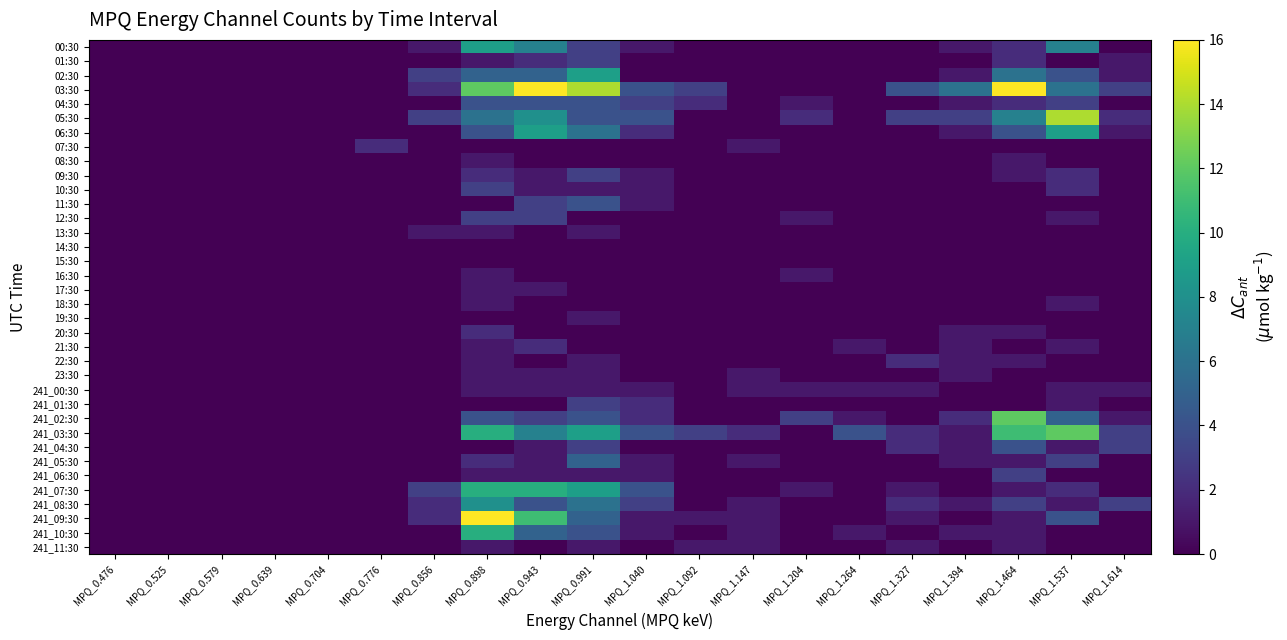

Reading left to right, extract all data points from this chart.

00:30: MPQ_0.476=0	MPQ_0.525=0	MPQ_0.579=0	MPQ_0.639=0	MPQ_0.704=0	MPQ_0.776=0	MPQ_0.856=1	MPQ_0.898=9	MPQ_0.943=7	MPQ_0.991=3	MPQ_1.040=1	MPQ_1.092=0	MPQ_1.147=0	MPQ_1.204=0	MPQ_1.264=0	MPQ_1.327=0	MPQ_1.394=1	MPQ_1.464=2	MPQ_1.537=7	MPQ_1.614=0
01:30: MPQ_0.476=0	MPQ_0.525=0	MPQ_0.579=0	MPQ_0.639=0	MPQ_0.704=0	MPQ_0.776=0	MPQ_0.856=0	MPQ_0.898=1	MPQ_0.943=2	MPQ_0.991=3	MPQ_1.040=0	MPQ_1.092=0	MPQ_1.147=0	MPQ_1.204=0	MPQ_1.264=0	MPQ_1.327=0	MPQ_1.394=0	MPQ_1.464=2	MPQ_1.537=0	MPQ_1.614=1
02:30: MPQ_0.476=0	MPQ_0.525=0	MPQ_0.579=0	MPQ_0.639=0	MPQ_0.704=0	MPQ_0.776=0	MPQ_0.856=3	MPQ_0.898=5	MPQ_0.943=5	MPQ_0.991=9	MPQ_1.040=0	MPQ_1.092=0	MPQ_1.147=0	MPQ_1.204=0	MPQ_1.264=0	MPQ_1.327=0	MPQ_1.394=1	MPQ_1.464=6	MPQ_1.537=4	MPQ_1.614=1
03:30: MPQ_0.476=0	MPQ_0.525=0	MPQ_0.579=0	MPQ_0.639=0	MPQ_0.704=0	MPQ_0.776=0	MPQ_0.856=2	MPQ_0.898=12	MPQ_0.943=16	MPQ_0.991=14	MPQ_1.040=4	MPQ_1.092=3	MPQ_1.147=0	MPQ_1.204=0	MPQ_1.264=0	MPQ_1.327=4	MPQ_1.394=6	MPQ_1.464=16	MPQ_1.537=6	MPQ_1.614=3
04:30: MPQ_0.476=0	MPQ_0.525=0	MPQ_0.579=0	MPQ_0.639=0	MPQ_0.704=0	MPQ_0.776=0	MPQ_0.856=0	MPQ_0.898=4	MPQ_0.943=4	MPQ_0.991=4	MPQ_1.040=3	MPQ_1.092=2	MPQ_1.147=0	MPQ_1.204=1	MPQ_1.264=0	MPQ_1.327=0	MPQ_1.394=1	MPQ_1.464=2	MPQ_1.537=3	MPQ_1.614=0
05:30: MPQ_0.476=0	MPQ_0.525=0	MPQ_0.579=0	MPQ_0.639=0	MPQ_0.704=0	MPQ_0.776=0	MPQ_0.856=3	MPQ_0.898=6	MPQ_0.943=8	MPQ_0.991=4	MPQ_1.040=4	MPQ_1.092=0	MPQ_1.147=0	MPQ_1.204=2	MPQ_1.264=0	MPQ_1.327=3	MPQ_1.394=3	MPQ_1.464=7	MPQ_1.537=14	MPQ_1.614=2
06:30: MPQ_0.476=0	MPQ_0.525=0	MPQ_0.579=0	MPQ_0.639=0	MPQ_0.704=0	MPQ_0.776=0	MPQ_0.856=0	MPQ_0.898=4	MPQ_0.943=9	MPQ_0.991=6	MPQ_1.040=2	MPQ_1.092=0	MPQ_1.147=0	MPQ_1.204=0	MPQ_1.264=0	MPQ_1.327=0	MPQ_1.394=1	MPQ_1.464=4	MPQ_1.537=9	MPQ_1.614=1
07:30: MPQ_0.476=0	MPQ_0.525=0	MPQ_0.579=0	MPQ_0.639=0	MPQ_0.704=0	MPQ_0.776=2	MPQ_0.856=0	MPQ_0.898=0	MPQ_0.943=0	MPQ_0.991=0	MPQ_1.040=0	MPQ_1.092=0	MPQ_1.147=1	MPQ_1.204=0	MPQ_1.264=0	MPQ_1.327=0	MPQ_1.394=0	MPQ_1.464=0	MPQ_1.537=0	MPQ_1.614=0
08:30: MPQ_0.476=0	MPQ_0.525=0	MPQ_0.579=0	MPQ_0.639=0	MPQ_0.704=0	MPQ_0.776=0	MPQ_0.856=0	MPQ_0.898=1	MPQ_0.943=0	MPQ_0.991=0	MPQ_1.040=0	MPQ_1.092=0	MPQ_1.147=0	MPQ_1.204=0	MPQ_1.264=0	MPQ_1.327=0	MPQ_1.394=0	MPQ_1.464=1	MPQ_1.537=0	MPQ_1.614=0
09:30: MPQ_0.476=0	MPQ_0.525=0	MPQ_0.579=0	MPQ_0.639=0	MPQ_0.704=0	MPQ_0.776=0	MPQ_0.856=0	MPQ_0.898=2	MPQ_0.943=1	MPQ_0.991=3	MPQ_1.040=1	MPQ_1.092=0	MPQ_1.147=0	MPQ_1.204=0	MPQ_1.264=0	MPQ_1.327=0	MPQ_1.394=0	MPQ_1.464=1	MPQ_1.537=2	MPQ_1.614=0
10:30: MPQ_0.476=0	MPQ_0.525=0	MPQ_0.579=0	MPQ_0.639=0	MPQ_0.704=0	MPQ_0.776=0	MPQ_0.856=0	MPQ_0.898=3	MPQ_0.943=1	MPQ_0.991=1	MPQ_1.040=1	MPQ_1.092=0	MPQ_1.147=0	MPQ_1.204=0	MPQ_1.264=0	MPQ_1.327=0	MPQ_1.394=0	MPQ_1.464=0	MPQ_1.537=2	MPQ_1.614=0
11:30: MPQ_0.476=0	MPQ_0.525=0	MPQ_0.579=0	MPQ_0.639=0	MPQ_0.704=0	MPQ_0.776=0	MPQ_0.856=0	MPQ_0.898=0	MPQ_0.943=3	MPQ_0.991=4	MPQ_1.040=1	MPQ_1.092=0	MPQ_1.147=0	MPQ_1.204=0	MPQ_1.264=0	MPQ_1.327=0	MPQ_1.394=0	MPQ_1.464=0	MPQ_1.537=0	MPQ_1.614=0
12:30: MPQ_0.476=0	MPQ_0.525=0	MPQ_0.579=0	MPQ_0.639=0	MPQ_0.704=0	MPQ_0.776=0	MPQ_0.856=0	MPQ_0.898=3	MPQ_0.943=3	MPQ_0.991=0	MPQ_1.040=0	MPQ_1.092=0	MPQ_1.147=0	MPQ_1.204=1	MPQ_1.264=0	MPQ_1.327=0	MPQ_1.394=0	MPQ_1.464=0	MPQ_1.537=1	MPQ_1.614=0
13:30: MPQ_0.476=0	MPQ_0.525=0	MPQ_0.579=0	MPQ_0.639=0	MPQ_0.704=0	MPQ_0.776=0	MPQ_0.856=1	MPQ_0.898=1	MPQ_0.943=0	MPQ_0.991=1	MPQ_1.040=0	MPQ_1.092=0	MPQ_1.147=0	MPQ_1.204=0	MPQ_1.264=0	MPQ_1.327=0	MPQ_1.394=0	MPQ_1.464=0	MPQ_1.537=0	MPQ_1.614=0
14:30: MPQ_0.476=0	MPQ_0.525=0	MPQ_0.579=0	MPQ_0.639=0	MPQ_0.704=0	MPQ_0.776=0	MPQ_0.856=0	MPQ_0.898=0	MPQ_0.943=0	MPQ_0.991=0	MPQ_1.040=0	MPQ_1.092=0	MPQ_1.147=0	MPQ_1.204=0	MPQ_1.264=0	MPQ_1.327=0	MPQ_1.394=0	MPQ_1.464=0	MPQ_1.537=0	MPQ_1.614=0
15:30: MPQ_0.476=0	MPQ_0.525=0	MPQ_0.579=0	MPQ_0.639=0	MPQ_0.704=0	MPQ_0.776=0	MPQ_0.856=0	MPQ_0.898=0	MPQ_0.943=0	MPQ_0.991=0	MPQ_1.040=0	MPQ_1.092=0	MPQ_1.147=0	MPQ_1.204=0	MPQ_1.264=0	MPQ_1.327=0	MPQ_1.394=0	MPQ_1.464=0	MPQ_1.537=0	MPQ_1.614=0
16:30: MPQ_0.476=0	MPQ_0.525=0	MPQ_0.579=0	MPQ_0.639=0	MPQ_0.704=0	MPQ_0.776=0	MPQ_0.856=0	MPQ_0.898=1	MPQ_0.943=0	MPQ_0.991=0	MPQ_1.040=0	MPQ_1.092=0	MPQ_1.147=0	MPQ_1.204=1	MPQ_1.264=0	MPQ_1.327=0	MPQ_1.394=0	MPQ_1.464=0	MPQ_1.537=0	MPQ_1.614=0
17:30: MPQ_0.476=0	MPQ_0.525=0	MPQ_0.579=0	MPQ_0.639=0	MPQ_0.704=0	MPQ_0.776=0	MPQ_0.856=0	MPQ_0.898=1	MPQ_0.943=1	MPQ_0.991=0	MPQ_1.040=0	MPQ_1.092=0	MPQ_1.147=0	MPQ_1.204=0	MPQ_1.264=0	MPQ_1.327=0	MPQ_1.394=0	MPQ_1.464=0	MPQ_1.537=0	MPQ_1.614=0
18:30: MPQ_0.476=0	MPQ_0.525=0	MPQ_0.579=0	MPQ_0.639=0	MPQ_0.704=0	MPQ_0.776=0	MPQ_0.856=0	MPQ_0.898=1	MPQ_0.943=0	MPQ_0.991=0	MPQ_1.040=0	MPQ_1.092=0	MPQ_1.147=0	MPQ_1.204=0	MPQ_1.264=0	MPQ_1.327=0	MPQ_1.394=0	MPQ_1.464=0	MPQ_1.537=1	MPQ_1.614=0
19:30: MPQ_0.476=0	MPQ_0.525=0	MPQ_0.579=0	MPQ_0.639=0	MPQ_0.704=0	MPQ_0.776=0	MPQ_0.856=0	MPQ_0.898=0	MPQ_0.943=0	MPQ_0.991=1	MPQ_1.040=0	MPQ_1.092=0	MPQ_1.147=0	MPQ_1.204=0	MPQ_1.264=0	MPQ_1.327=0	MPQ_1.394=0	MPQ_1.464=0	MPQ_1.537=0	MPQ_1.614=0
20:30: MPQ_0.476=0	MPQ_0.525=0	MPQ_0.579=0	MPQ_0.639=0	MPQ_0.704=0	MPQ_0.776=0	MPQ_0.856=0	MPQ_0.898=2	MPQ_0.943=0	MPQ_0.991=0	MPQ_1.040=0	MPQ_1.092=0	MPQ_1.147=0	MPQ_1.204=0	MPQ_1.264=0	MPQ_1.327=0	MPQ_1.394=1	MPQ_1.464=1	MPQ_1.537=0	MPQ_1.614=0
21:30: MPQ_0.476=0	MPQ_0.525=0	MPQ_0.579=0	MPQ_0.639=0	MPQ_0.704=0	MPQ_0.776=0	MPQ_0.856=0	MPQ_0.898=1	MPQ_0.943=2	MPQ_0.991=0	MPQ_1.040=0	MPQ_1.092=0	MPQ_1.147=0	MPQ_1.204=0	MPQ_1.264=1	MPQ_1.327=0	MPQ_1.394=1	MPQ_1.464=0	MPQ_1.537=1	MPQ_1.614=0
22:30: MPQ_0.476=0	MPQ_0.525=0	MPQ_0.579=0	MPQ_0.639=0	MPQ_0.704=0	MPQ_0.776=0	MPQ_0.856=0	MPQ_0.898=1	MPQ_0.943=0	MPQ_0.991=1	MPQ_1.040=0	MPQ_1.092=0	MPQ_1.147=0	MPQ_1.204=0	MPQ_1.264=0	MPQ_1.327=2	MPQ_1.394=1	MPQ_1.464=1	MPQ_1.537=0	MPQ_1.614=0
23:30: MPQ_0.476=0	MPQ_0.525=0	MPQ_0.579=0	MPQ_0.639=0	MPQ_0.704=0	MPQ_0.776=0	MPQ_0.856=0	MPQ_0.898=1	MPQ_0.943=1	MPQ_0.991=1	MPQ_1.040=0	MPQ_1.092=0	MPQ_1.147=1	MPQ_1.204=0	MPQ_1.264=0	MPQ_1.327=0	MPQ_1.394=1	MPQ_1.464=0	MPQ_1.537=0	MPQ_1.614=0
241_00:30: MPQ_0.476=0	MPQ_0.525=0	MPQ_0.579=0	MPQ_0.639=0	MPQ_0.704=0	MPQ_0.776=0	MPQ_0.856=0	MPQ_0.898=1	MPQ_0.943=1	MPQ_0.991=1	MPQ_1.040=1	MPQ_1.092=0	MPQ_1.147=1	MPQ_1.204=1	MPQ_1.264=1	MPQ_1.327=1	MPQ_1.394=0	MPQ_1.464=0	MPQ_1.537=1	MPQ_1.614=1
241_01:30: MPQ_0.476=0	MPQ_0.525=0	MPQ_0.579=0	MPQ_0.639=0	MPQ_0.704=0	MPQ_0.776=0	MPQ_0.856=0	MPQ_0.898=0	MPQ_0.943=0	MPQ_0.991=3	MPQ_1.040=2	MPQ_1.092=0	MPQ_1.147=0	MPQ_1.204=0	MPQ_1.264=0	MPQ_1.327=0	MPQ_1.394=0	MPQ_1.464=0	MPQ_1.537=1	MPQ_1.614=0
241_02:30: MPQ_0.476=0	MPQ_0.525=0	MPQ_0.579=0	MPQ_0.639=0	MPQ_0.704=0	MPQ_0.776=0	MPQ_0.856=0	MPQ_0.898=4	MPQ_0.943=3	MPQ_0.991=4	MPQ_1.040=2	MPQ_1.092=0	MPQ_1.147=0	MPQ_1.204=3	MPQ_1.264=1	MPQ_1.327=0	MPQ_1.394=2	MPQ_1.464=12	MPQ_1.537=5	MPQ_1.614=1
241_03:30: MPQ_0.476=0	MPQ_0.525=0	MPQ_0.579=0	MPQ_0.639=0	MPQ_0.704=0	MPQ_0.776=0	MPQ_0.856=0	MPQ_0.898=10	MPQ_0.943=7	MPQ_0.991=9	MPQ_1.040=4	MPQ_1.092=3	MPQ_1.147=2	MPQ_1.204=0	MPQ_1.264=4	MPQ_1.327=2	MPQ_1.394=1	MPQ_1.464=11	MPQ_1.537=12	MPQ_1.614=3
241_04:30: MPQ_0.476=0	MPQ_0.525=0	MPQ_0.579=0	MPQ_0.639=0	MPQ_0.704=0	MPQ_0.776=0	MPQ_0.856=0	MPQ_0.898=0	MPQ_0.943=1	MPQ_0.991=3	MPQ_1.040=0	MPQ_1.092=0	MPQ_1.147=0	MPQ_1.204=0	MPQ_1.264=0	MPQ_1.327=2	MPQ_1.394=1	MPQ_1.464=4	MPQ_1.537=1	MPQ_1.614=3
241_05:30: MPQ_0.476=0	MPQ_0.525=0	MPQ_0.579=0	MPQ_0.639=0	MPQ_0.704=0	MPQ_0.776=0	MPQ_0.856=0	MPQ_0.898=2	MPQ_0.943=1	MPQ_0.991=5	MPQ_1.040=1	MPQ_1.092=0	MPQ_1.147=1	MPQ_1.204=0	MPQ_1.264=0	MPQ_1.327=0	MPQ_1.394=1	MPQ_1.464=1	MPQ_1.537=3	MPQ_1.614=0
241_06:30: MPQ_0.476=0	MPQ_0.525=0	MPQ_0.579=0	MPQ_0.639=0	MPQ_0.704=0	MPQ_0.776=0	MPQ_0.856=0	MPQ_0.898=1	MPQ_0.943=1	MPQ_0.991=1	MPQ_1.040=1	MPQ_1.092=0	MPQ_1.147=0	MPQ_1.204=0	MPQ_1.264=0	MPQ_1.327=0	MPQ_1.394=0	MPQ_1.464=3	MPQ_1.537=0	MPQ_1.614=0
241_07:30: MPQ_0.476=0	MPQ_0.525=0	MPQ_0.579=0	MPQ_0.639=0	MPQ_0.704=0	MPQ_0.776=0	MPQ_0.856=3	MPQ_0.898=10	MPQ_0.943=10	MPQ_0.991=9	MPQ_1.040=4	MPQ_1.092=0	MPQ_1.147=0	MPQ_1.204=1	MPQ_1.264=0	MPQ_1.327=1	MPQ_1.394=0	MPQ_1.464=1	MPQ_1.537=2	MPQ_1.614=0
241_08:30: MPQ_0.476=0	MPQ_0.525=0	MPQ_0.579=0	MPQ_0.639=0	MPQ_0.704=0	MPQ_0.776=0	MPQ_0.856=2	MPQ_0.898=8	MPQ_0.943=4	MPQ_0.991=6	MPQ_1.040=3	MPQ_1.092=0	MPQ_1.147=1	MPQ_1.204=0	MPQ_1.264=0	MPQ_1.327=2	MPQ_1.394=1	MPQ_1.464=3	MPQ_1.537=1	MPQ_1.614=3
241_09:30: MPQ_0.476=0	MPQ_0.525=0	MPQ_0.579=0	MPQ_0.639=0	MPQ_0.704=0	MPQ_0.776=0	MPQ_0.856=2	MPQ_0.898=17	MPQ_0.943=11	MPQ_0.991=5	MPQ_1.040=1	MPQ_1.092=1	MPQ_1.147=1	MPQ_1.204=0	MPQ_1.264=0	MPQ_1.327=1	MPQ_1.394=0	MPQ_1.464=1	MPQ_1.537=4	MPQ_1.614=0
241_10:30: MPQ_0.476=0	MPQ_0.525=0	MPQ_0.579=0	MPQ_0.639=0	MPQ_0.704=0	MPQ_0.776=0	MPQ_0.856=0	MPQ_0.898=10	MPQ_0.943=5	MPQ_0.991=4	MPQ_1.040=1	MPQ_1.092=0	MPQ_1.147=1	MPQ_1.204=0	MPQ_1.264=1	MPQ_1.327=0	MPQ_1.394=1	MPQ_1.464=1	MPQ_1.537=0	MPQ_1.614=0
241_11:30: MPQ_0.476=0	MPQ_0.525=0	MPQ_0.579=0	MPQ_0.639=0	MPQ_0.704=0	MPQ_0.776=0	MPQ_0.856=0	MPQ_0.898=1	MPQ_0.943=0	MPQ_0.991=1	MPQ_1.040=0	MPQ_1.092=1	MPQ_1.147=1	MPQ_1.204=0	MPQ_1.264=0	MPQ_1.327=1	MPQ_1.394=0	MPQ_1.464=1	MPQ_1.537=0	MPQ_1.614=0